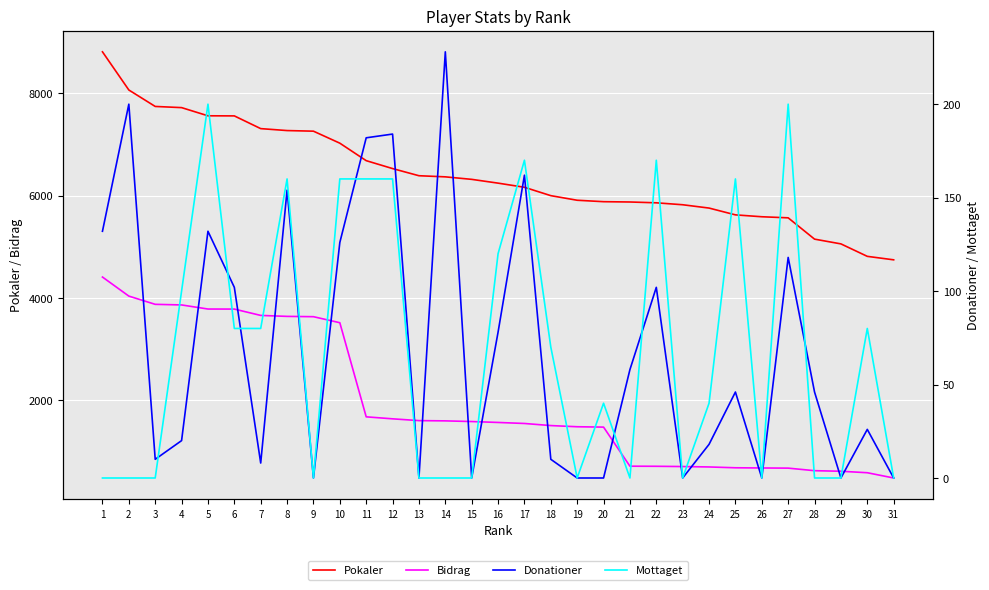

What is the approximate value of Bidrag at 24, to the nearest 100?

700